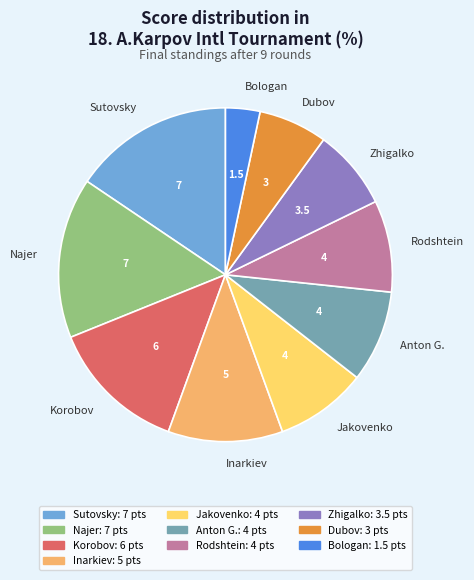

What is the smallest slice in the pie chart?

Bologan